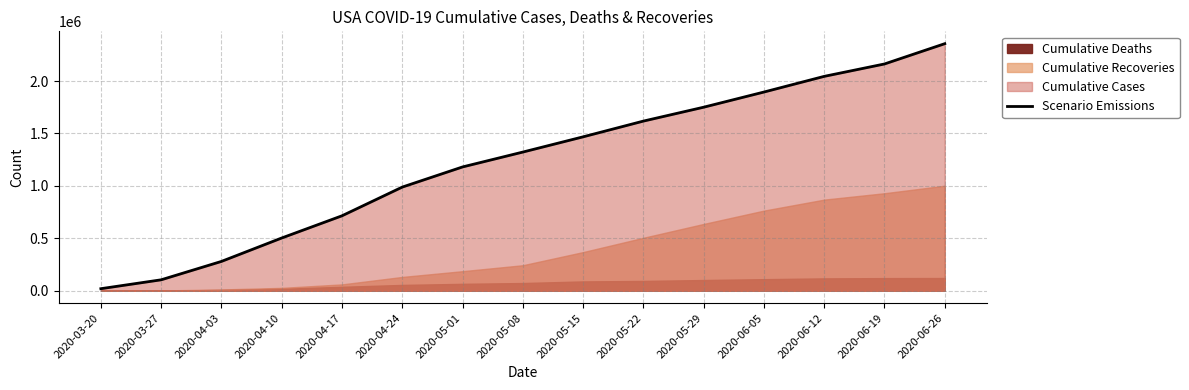

What is the greatest value displayed?

2356302